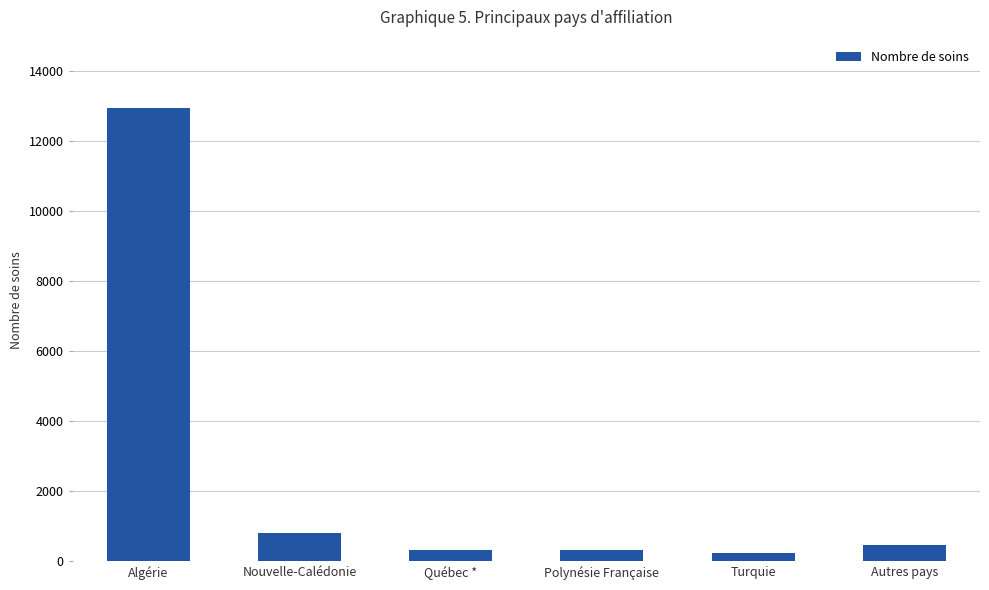

Approximately how many times larger is the value at Québec * compared to Polynésie Française?

1.0